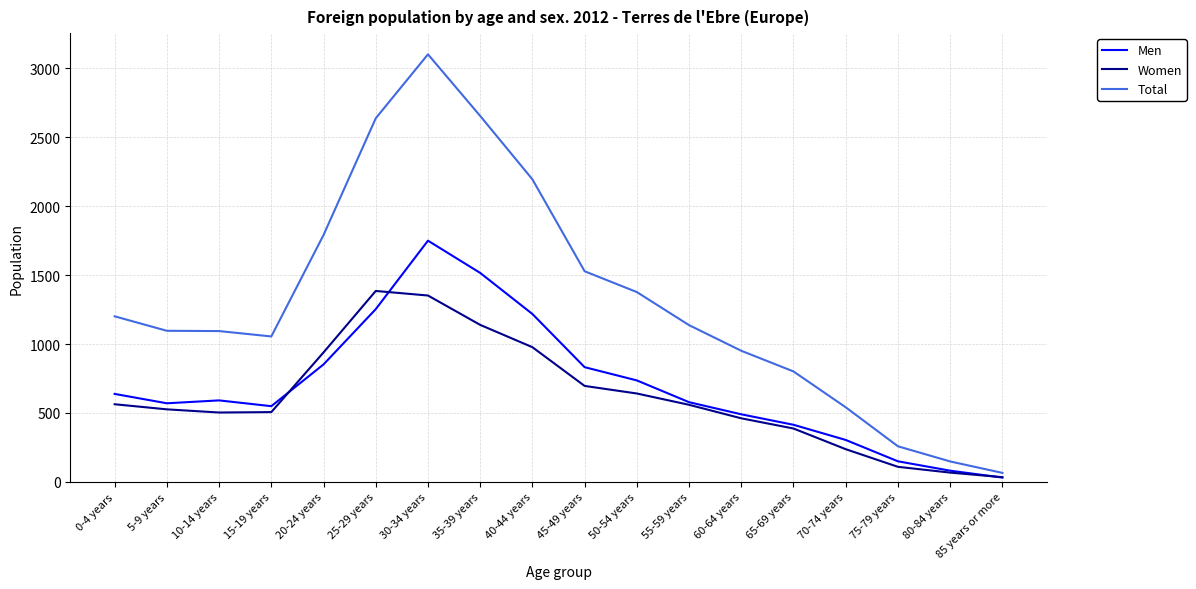

The Men series shows 31 at 85 years or more. True or false?

True